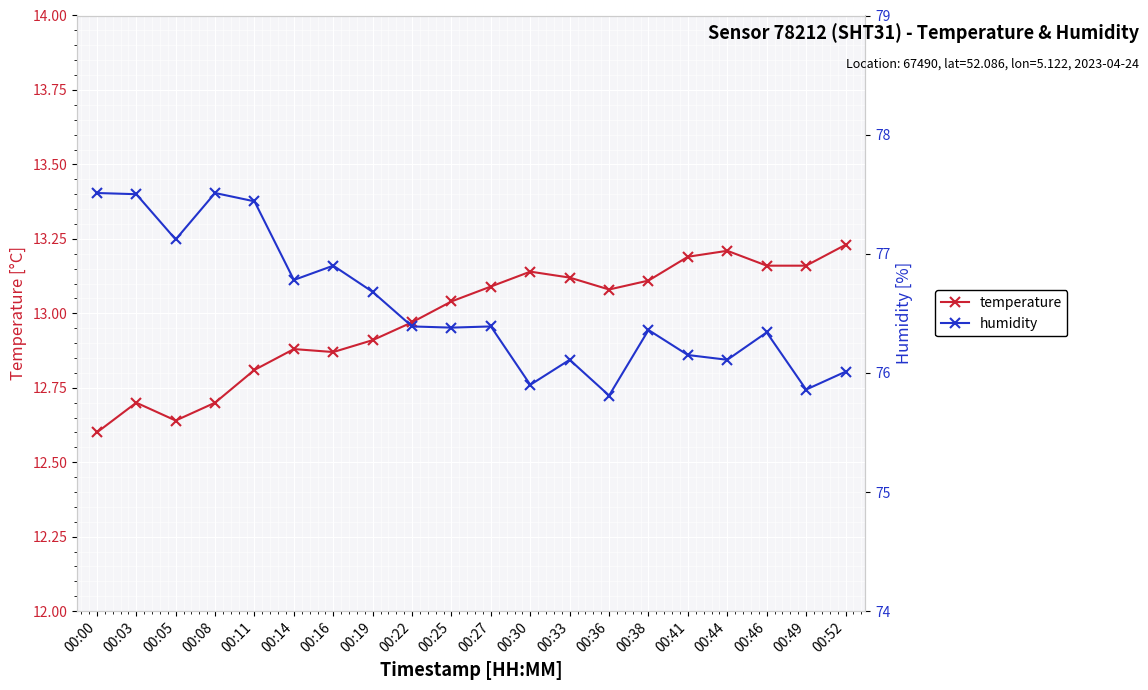

Between 00:05 and 00:22, which series saw the biggest shift?

humidity